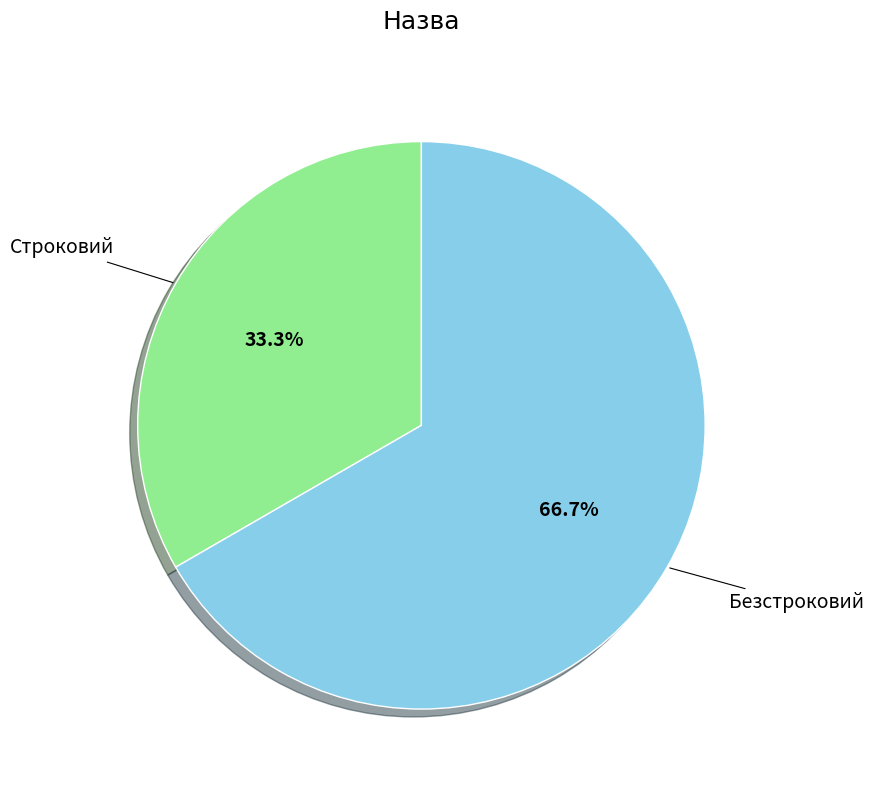

Between Безстроковий and Строковий, which is larger?

Безстроковий